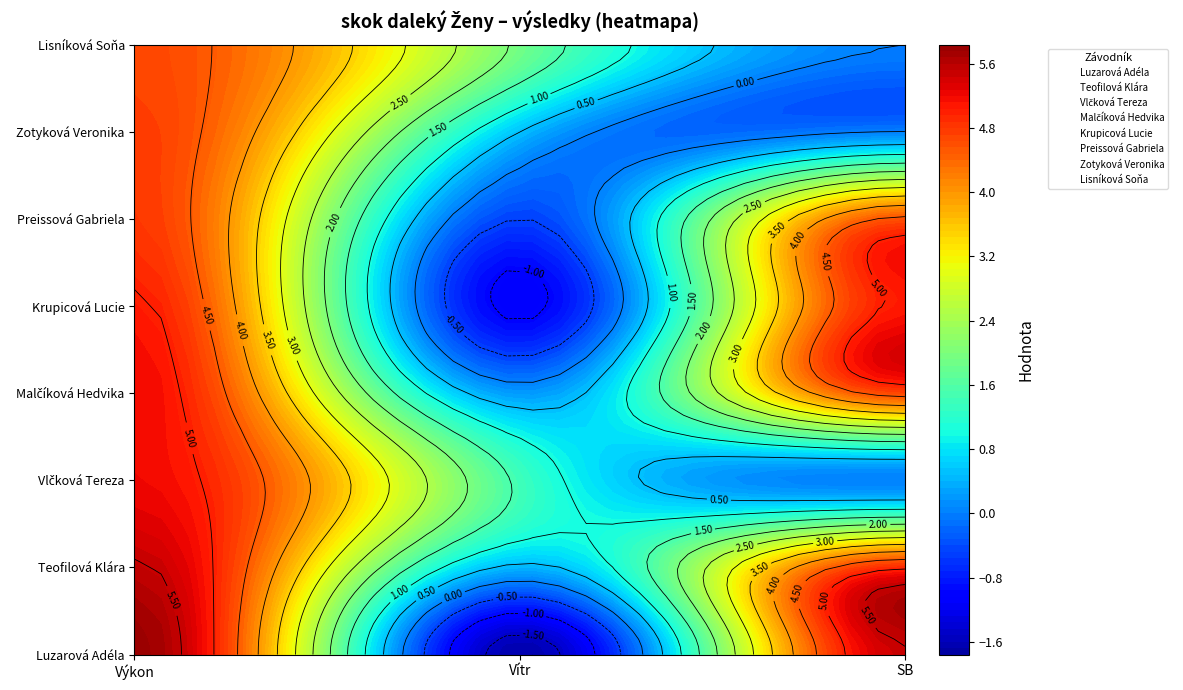

Which series has the widest spread of values?

Luzarová Adéla